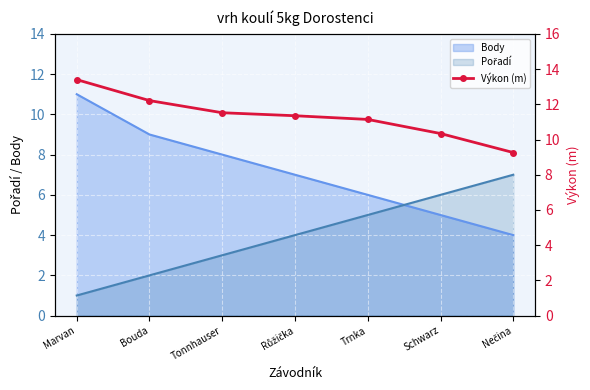

What is the approximate value of Body at Bouda?

9